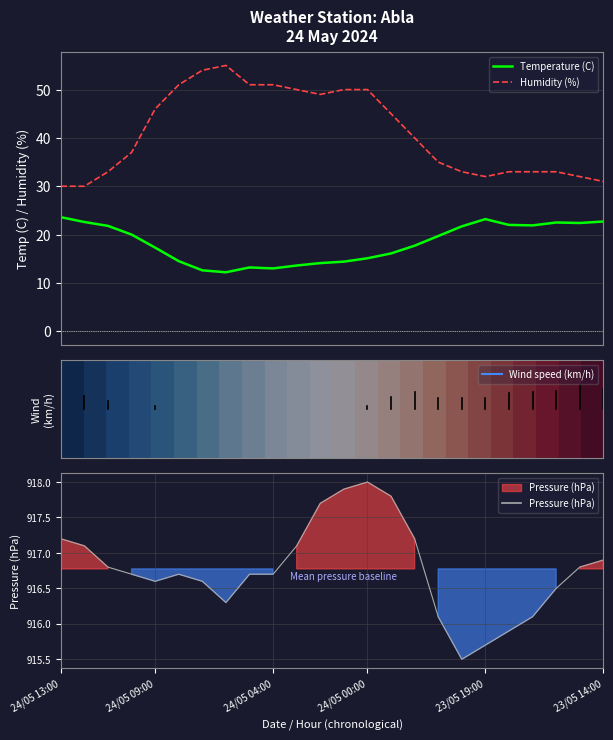

True or false: Humidity (%) and Temperature (C) cross at least once.

False